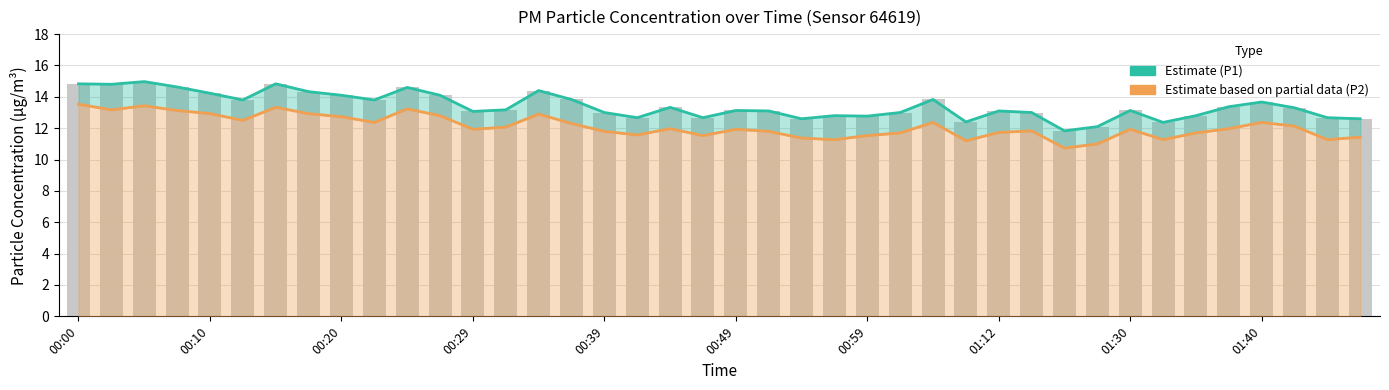

What is the difference between the maximum and minimum values in the Estimate based on partial data (P2) series?

2.8